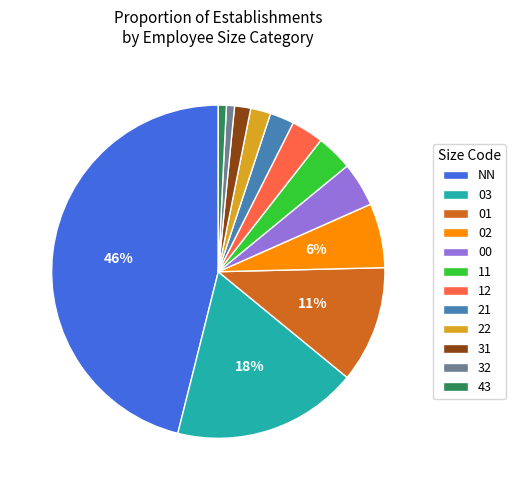

How many segments does this pie chart have?

12